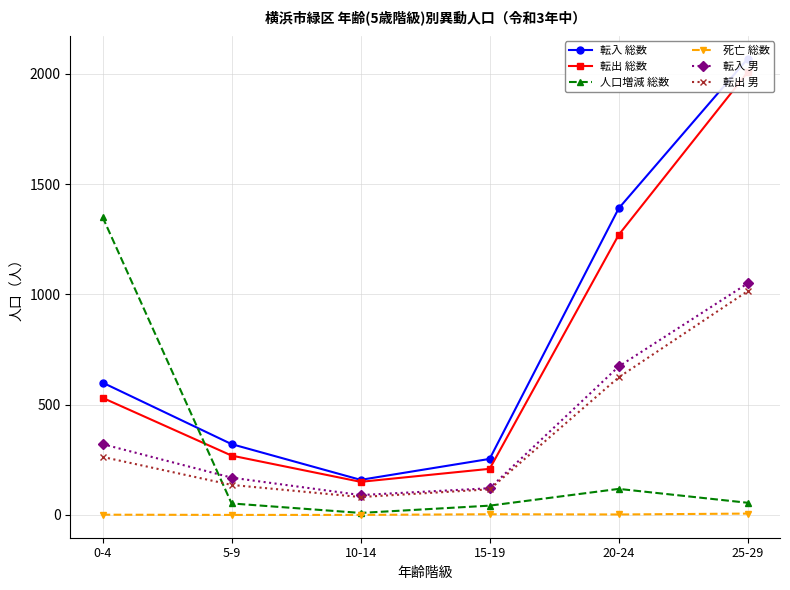

True or false: 転出 男 has more than 0 points higher than both neighbors.

False